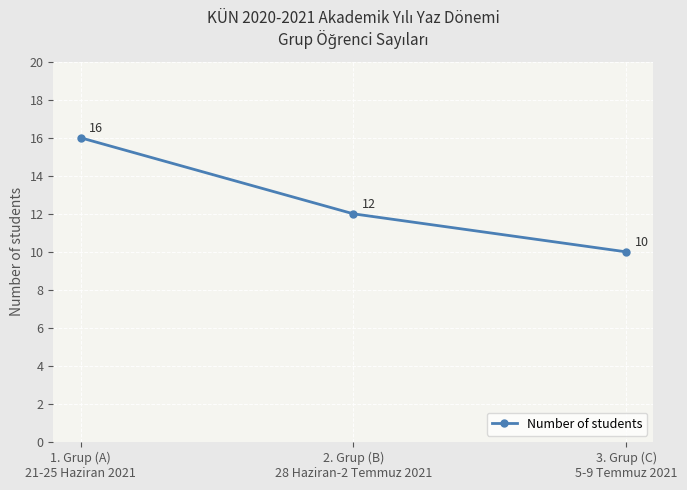

What value does the data have at 2. Grup (B)
28 Haziran-2 Temmuz 2021?

12